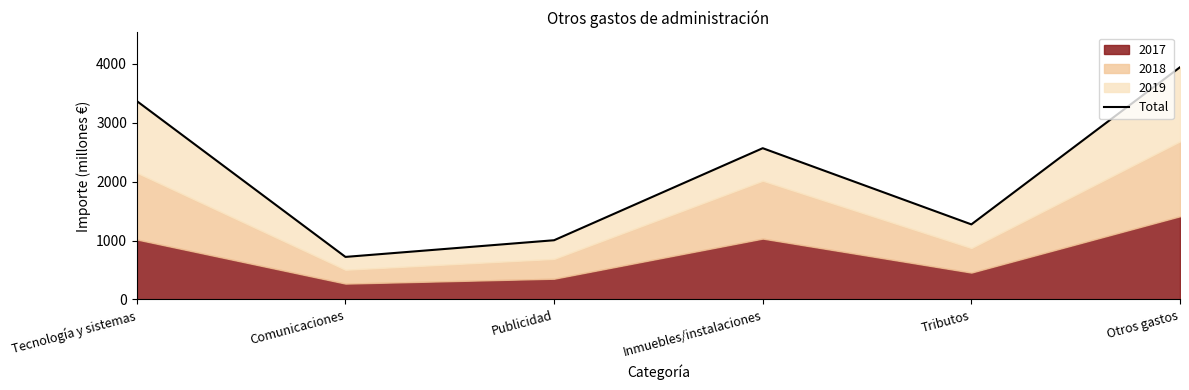

Which label corresponds to the smallest value in the chart?

Comunicaciones